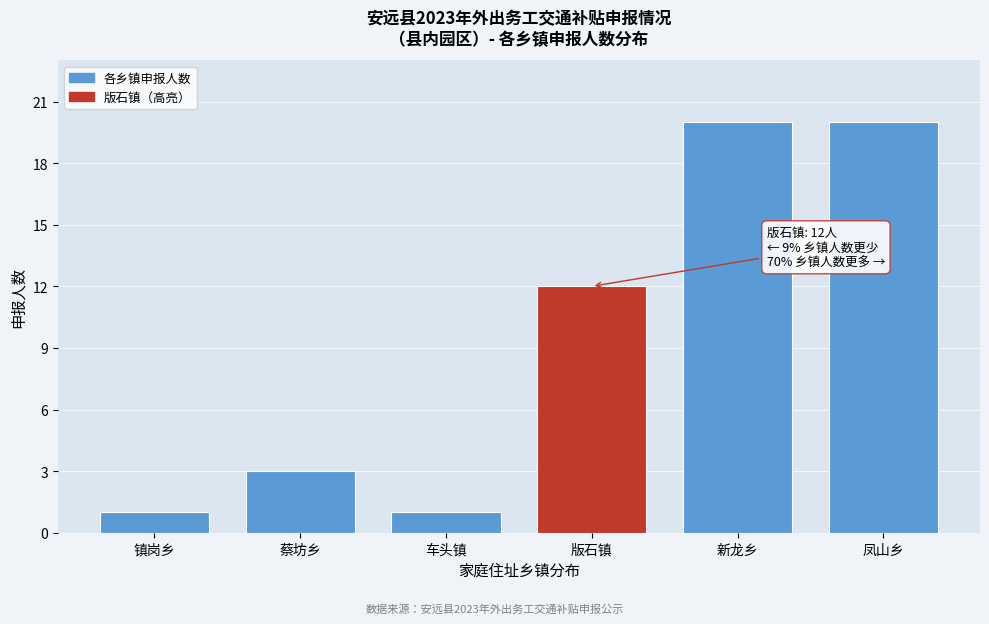

Reading right to left, list all the values displayed in this chart.

20	20	12	1	3	1